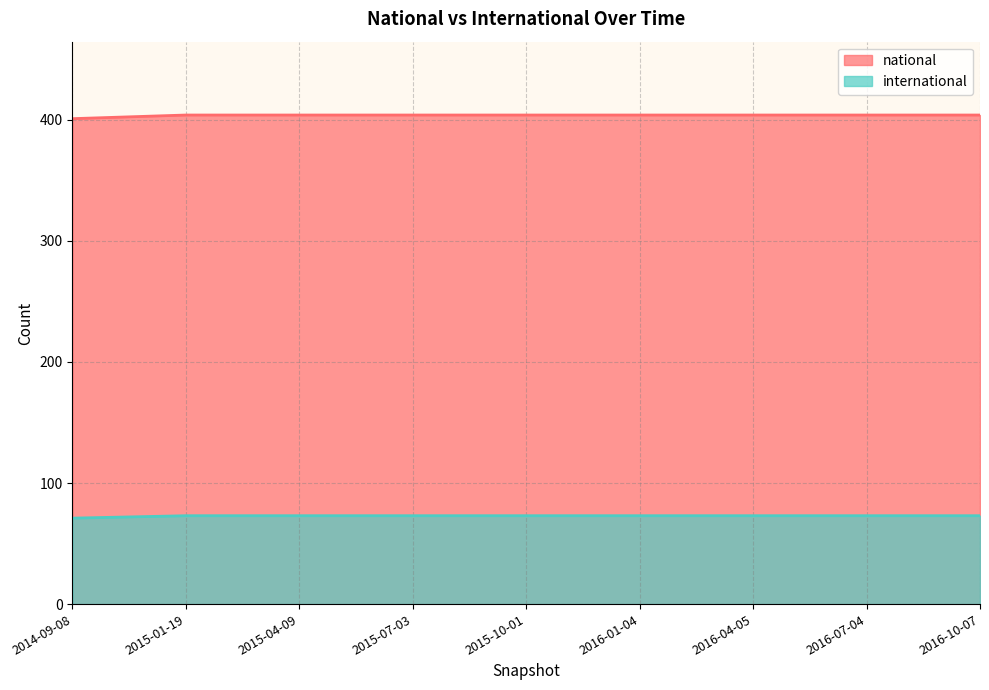

What is the sum of all international values?

655